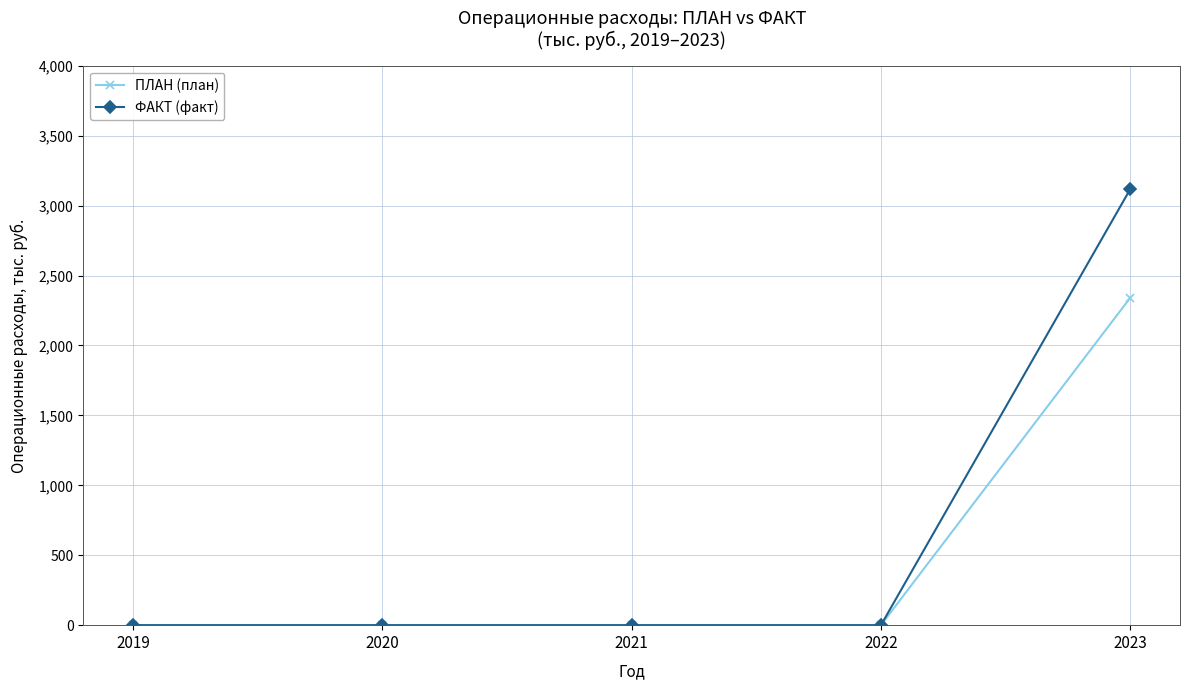

What are all the series names shown in the legend?

ПЛАН (план), ФАКТ (факт)